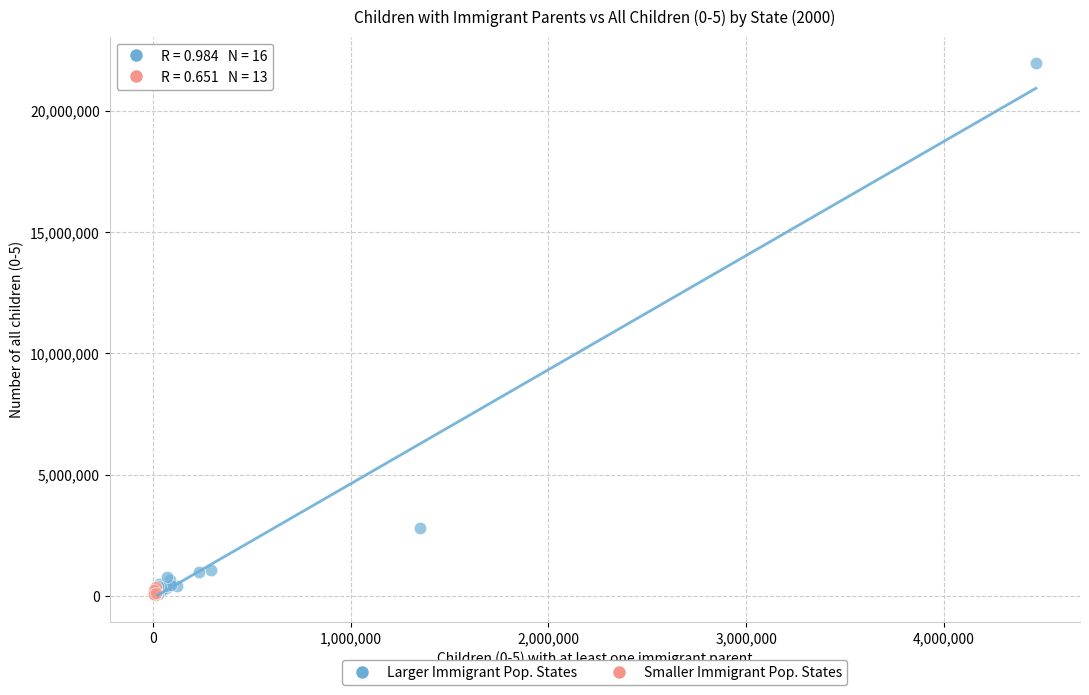

Which series contains the highest Y value?

Larger Immigrant Pop. States